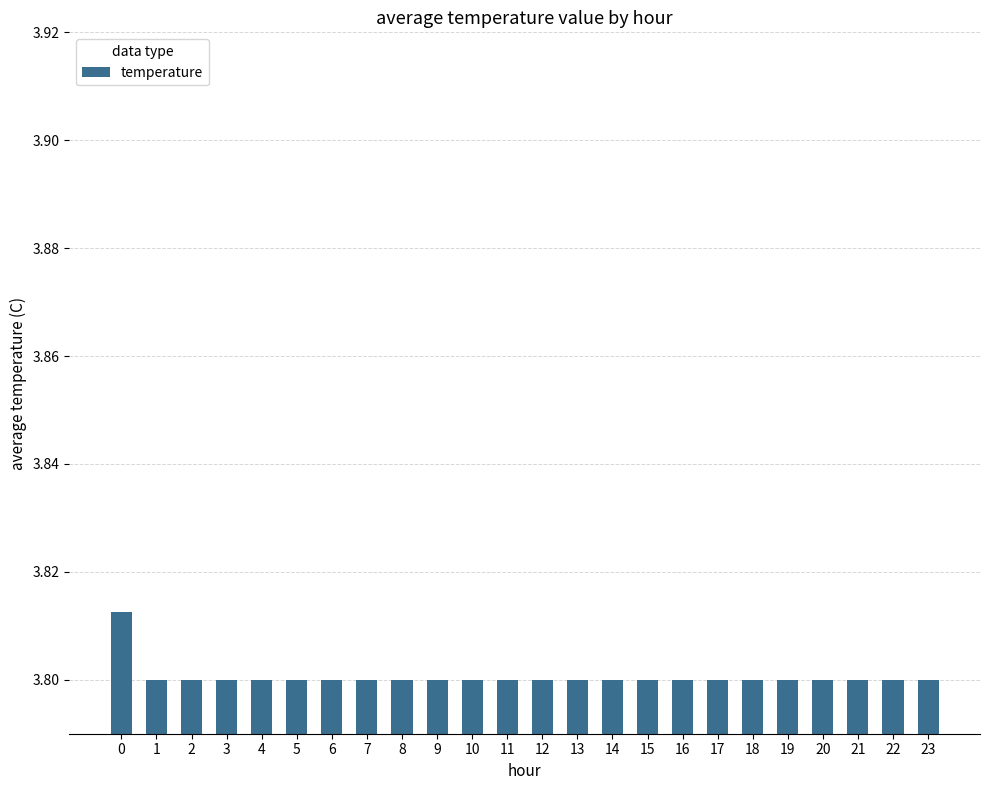

How many values are between 3 and 4?

24